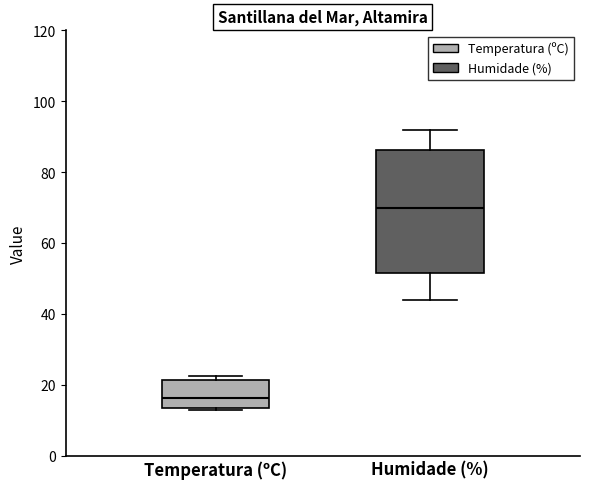

Reading left to right, transcribe this box plot: for each box, give where its median line is, the range the box spans, and where its two whiskers end, as read against the y-axis. The values are not printed on the chart, so give them approximately, as read against the axis.

Temperatura (ºC): median 16, box 14 to 22, whiskers 12 to 22 (just above the box's upper edge)
Humidade (%): median 70, box 52 to 86, whiskers 44 to 92